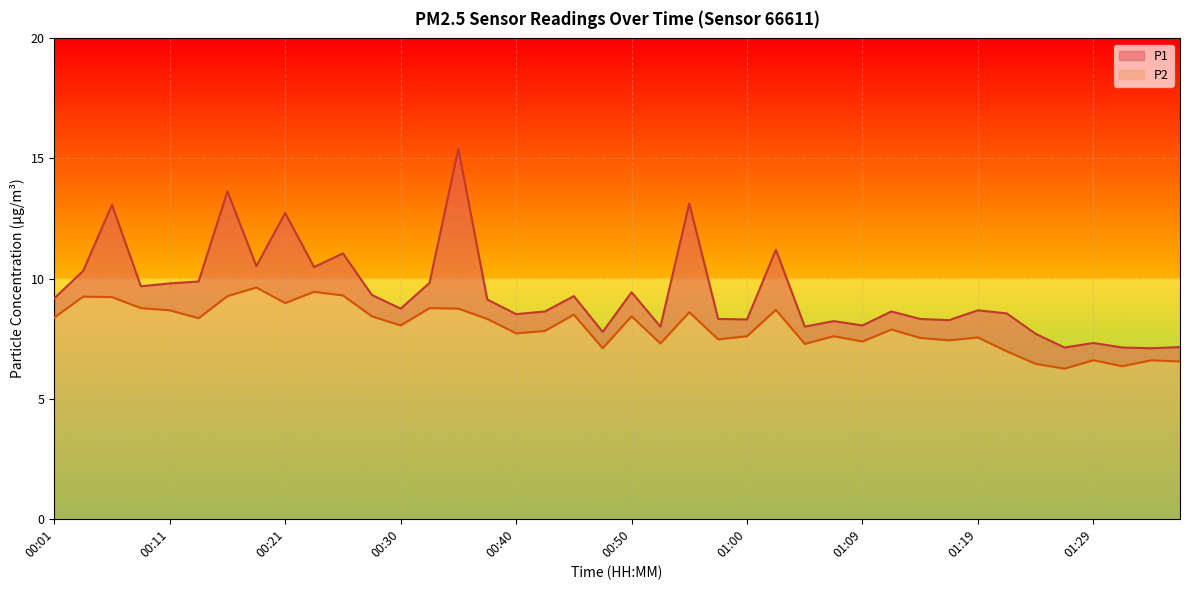

Reading left to right, extract all data points from this chart.

P1: 9.2	10.3	13.1	9.7	9.8	9.9	13.6	10.5	12.7	10.5	11.1	9.3	8.8	9.8	15.4	9.1	8.5	8.6	9.3	7.8	9.4	8.0	13.1	8.3	8.3	11.2	8.0	8.2	8.1	8.6	8.3	8.3	8.7	8.6	7.7	7.1	7.3	7.1	7.1	7.2
P2: 8.4	9.2	9.2	8.8	8.7	8.3	9.3	9.6	9.0	9.4	9.3	8.4	8.1	8.8	8.8	8.3	7.7	7.8	8.5	7.1	8.4	7.3	8.6	7.5	7.6	8.7	7.3	7.6	7.4	7.9	7.5	7.4	7.5	7.0	6.5	6.2	6.6	6.3	6.6	6.5